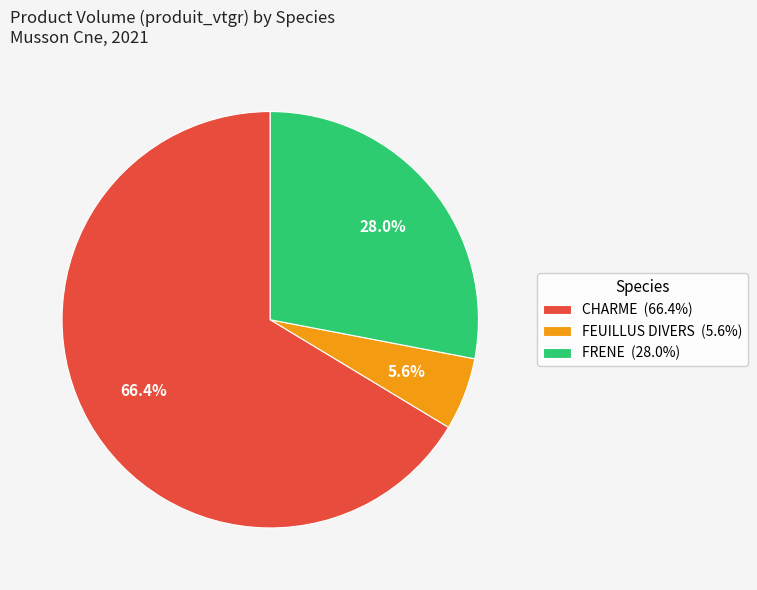

To the nearest percent, what portion does CHARME represent?

66%